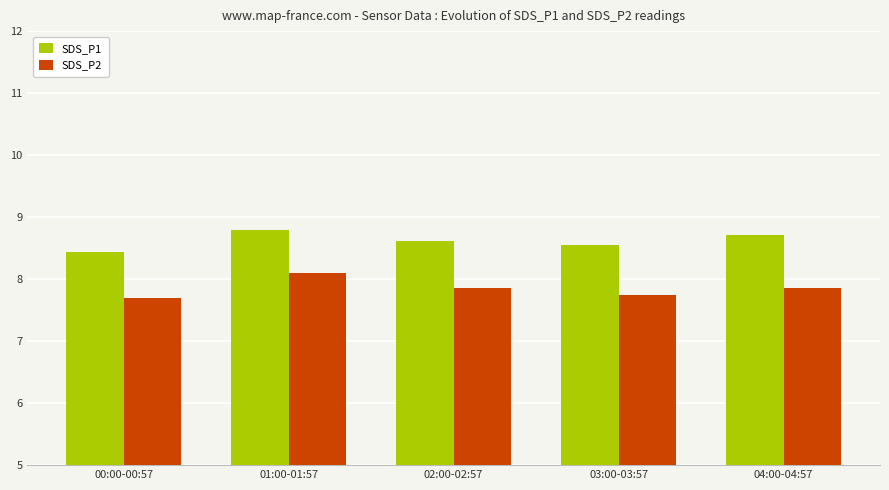

List the series in order of their peak value, highest first.

SDS_P1, SDS_P2